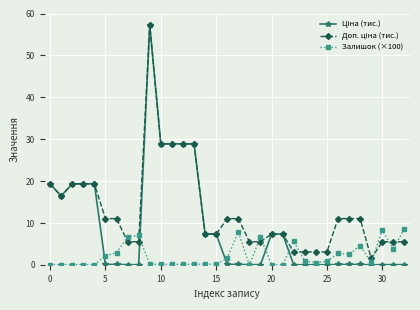

At how many categories does at least one series exceed 12?

10